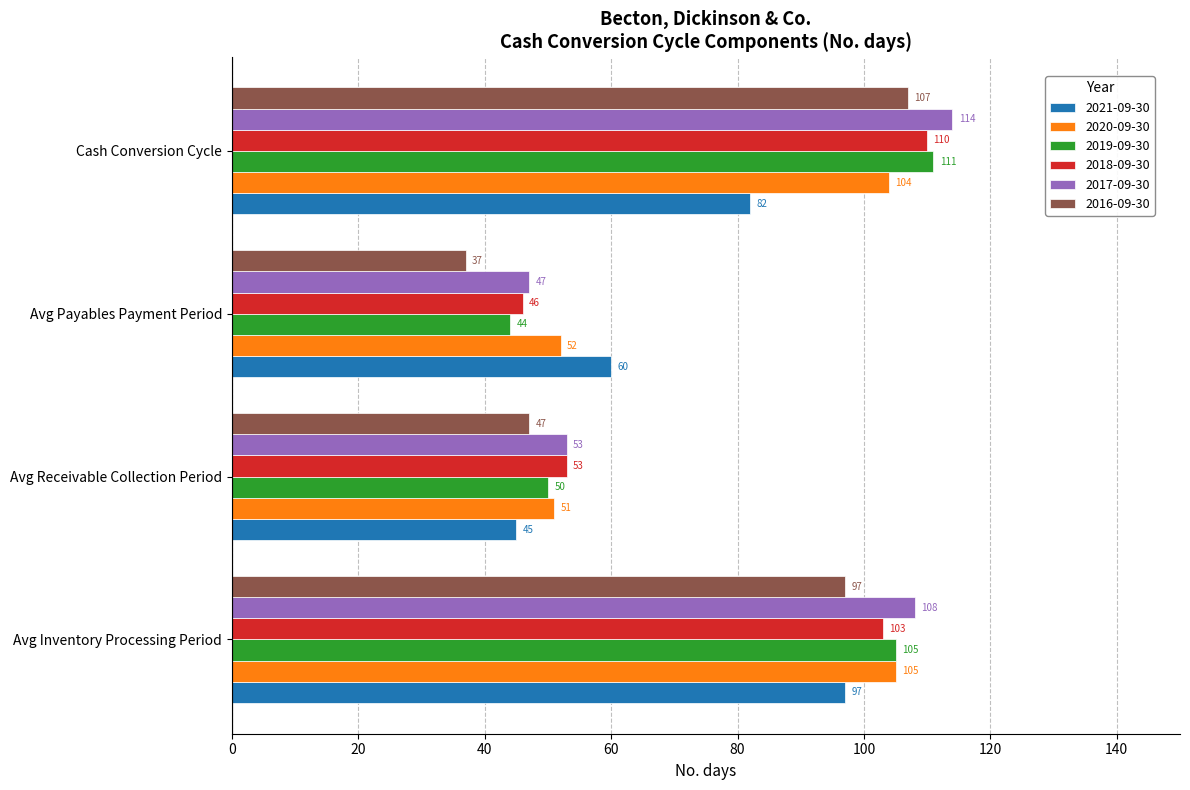

Which series has the largest range (max minus min)?

2016-09-30